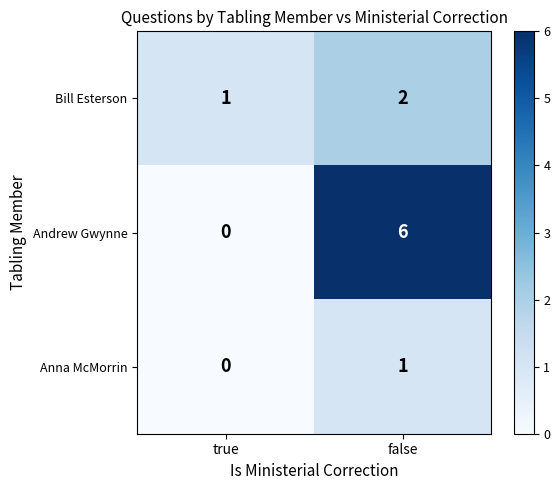

What is the difference between the maximum and minimum values in the Andrew Gwynne series?

6